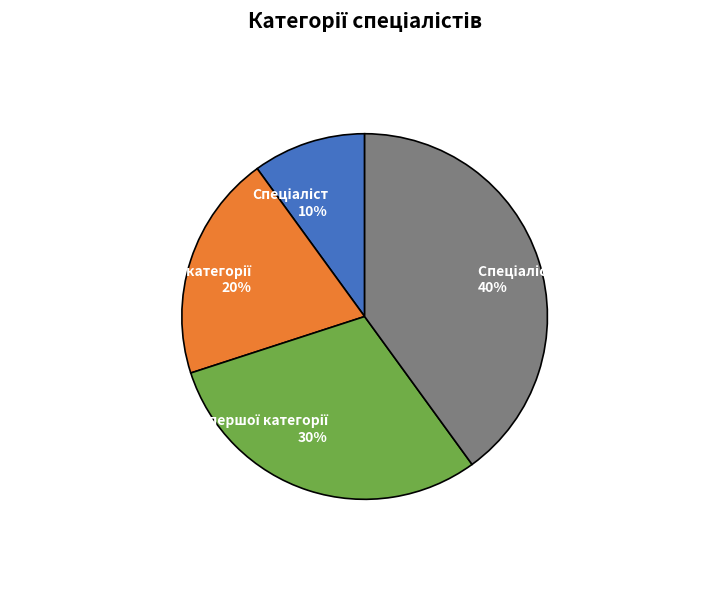

To the nearest percent, what is the average slice percentage?

25%